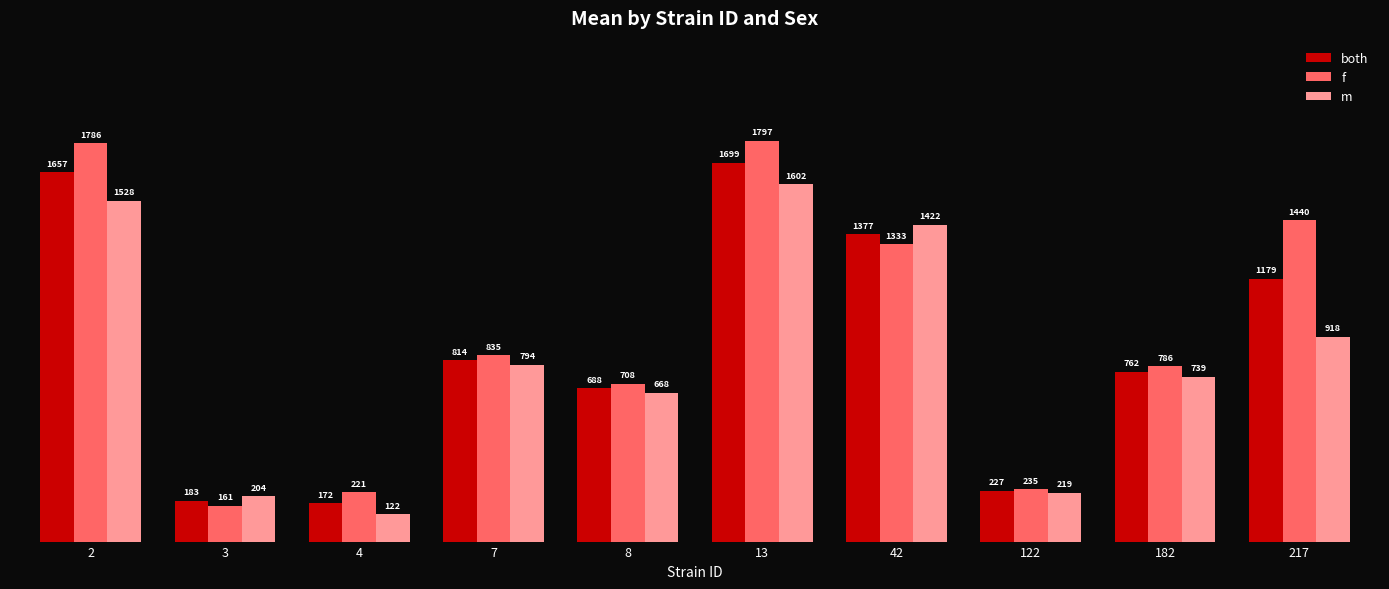

What is the value of the f bar at the 10th from the left?

1440.3